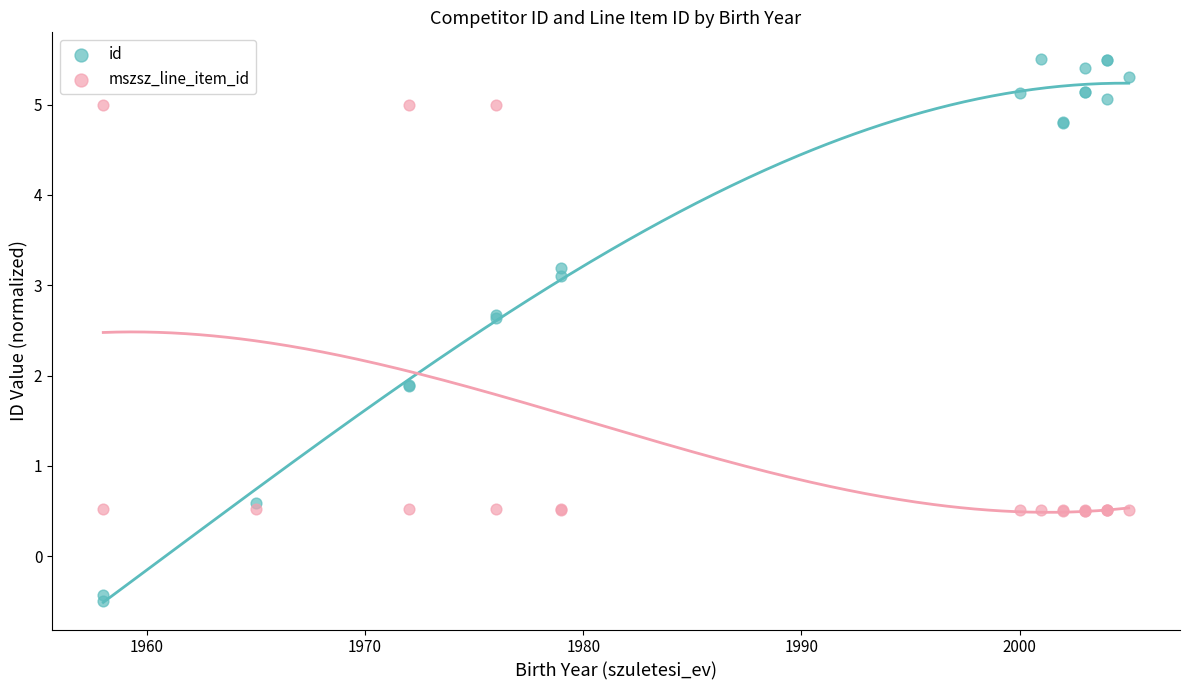

Which series contains the lowest Y value?

id